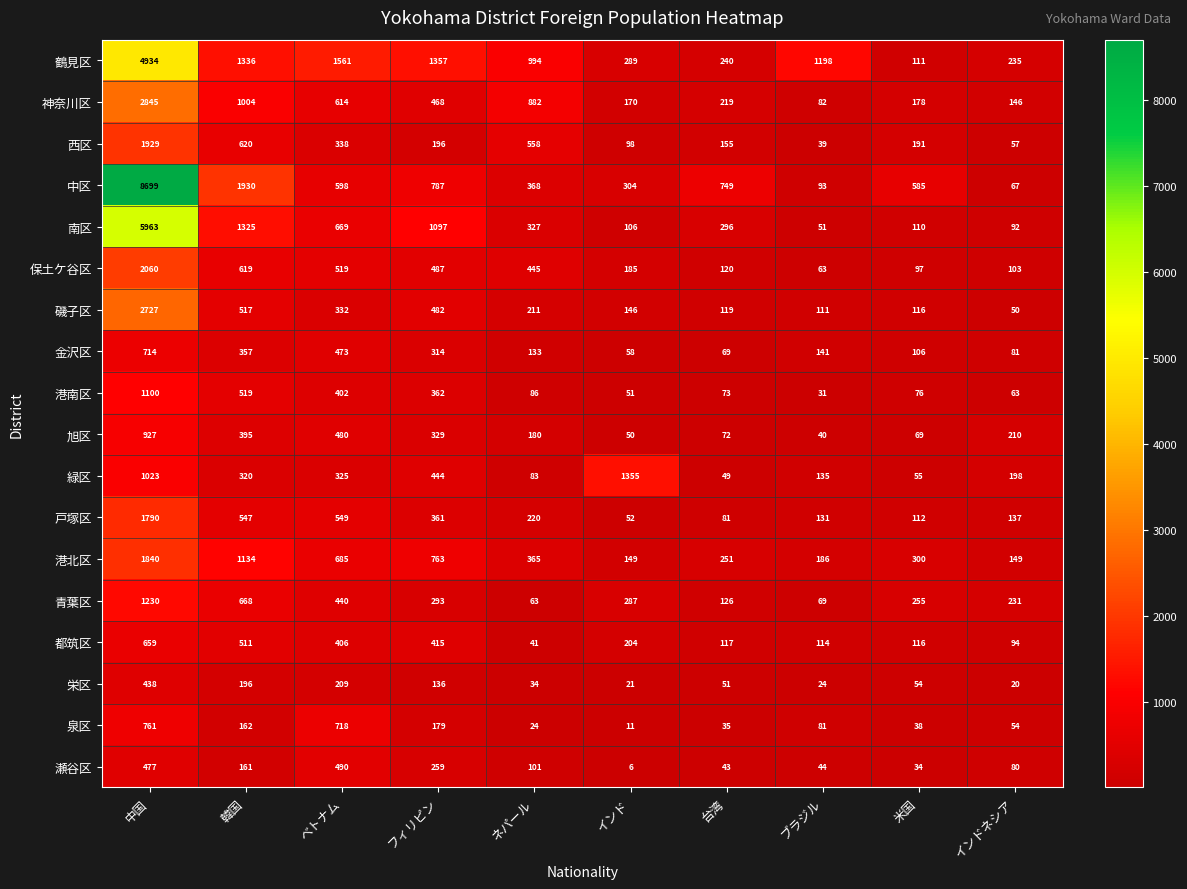

Which category has the highest value across all series?

中国